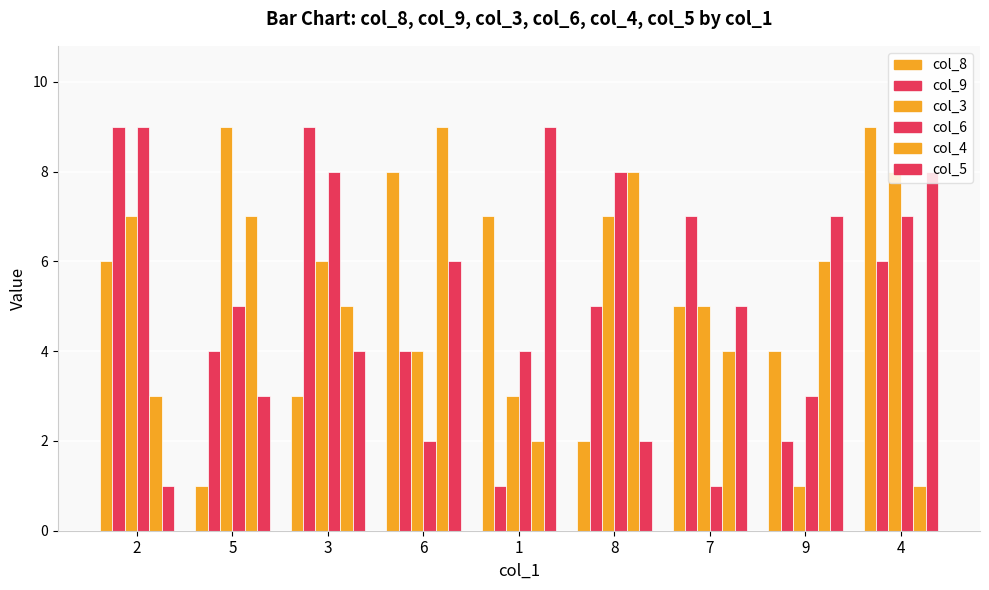

How many groups of bars are there?

9